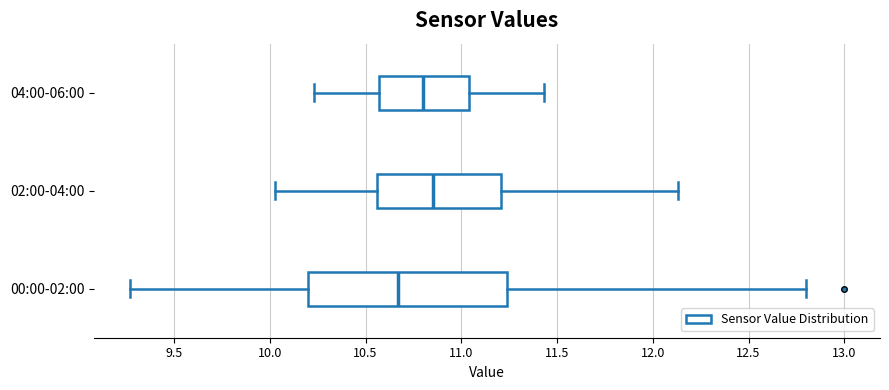

Comparing the boxes themselves (not the whiskers), which one is the widest?

00:00-02:00